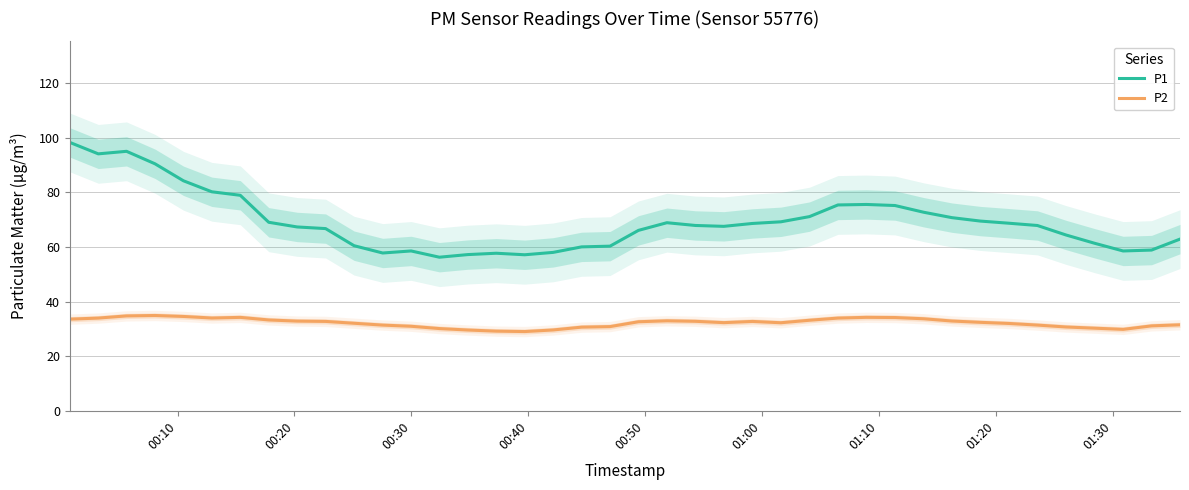

True or false: P2 and P1 intersect in this chart.

False